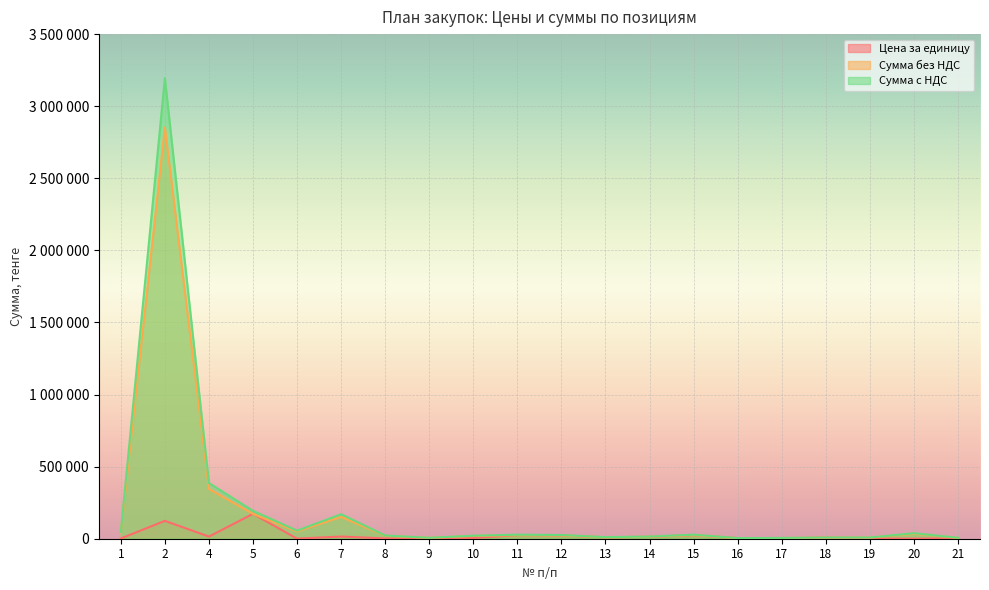

True or false: Цена за единицу has a value of 937.5 at 19.

True